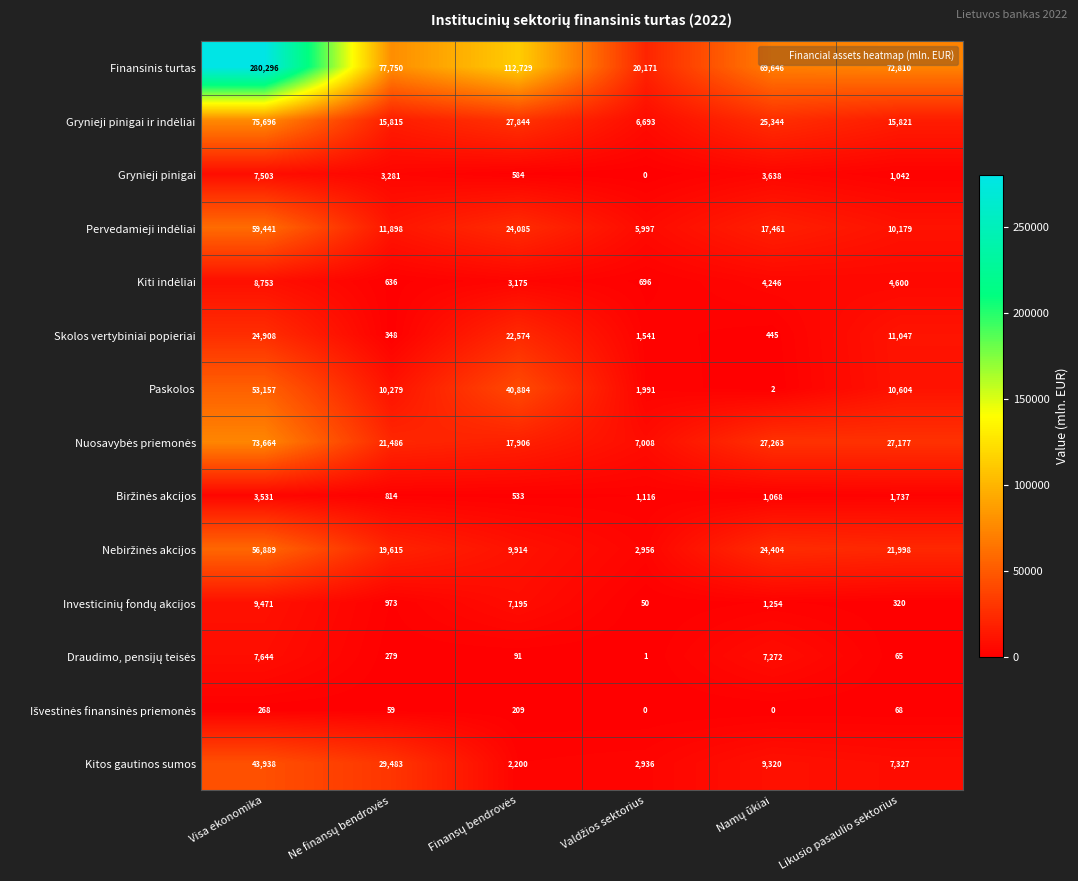

Which label corresponds to the largest value in the chart?

Visa ekonomika